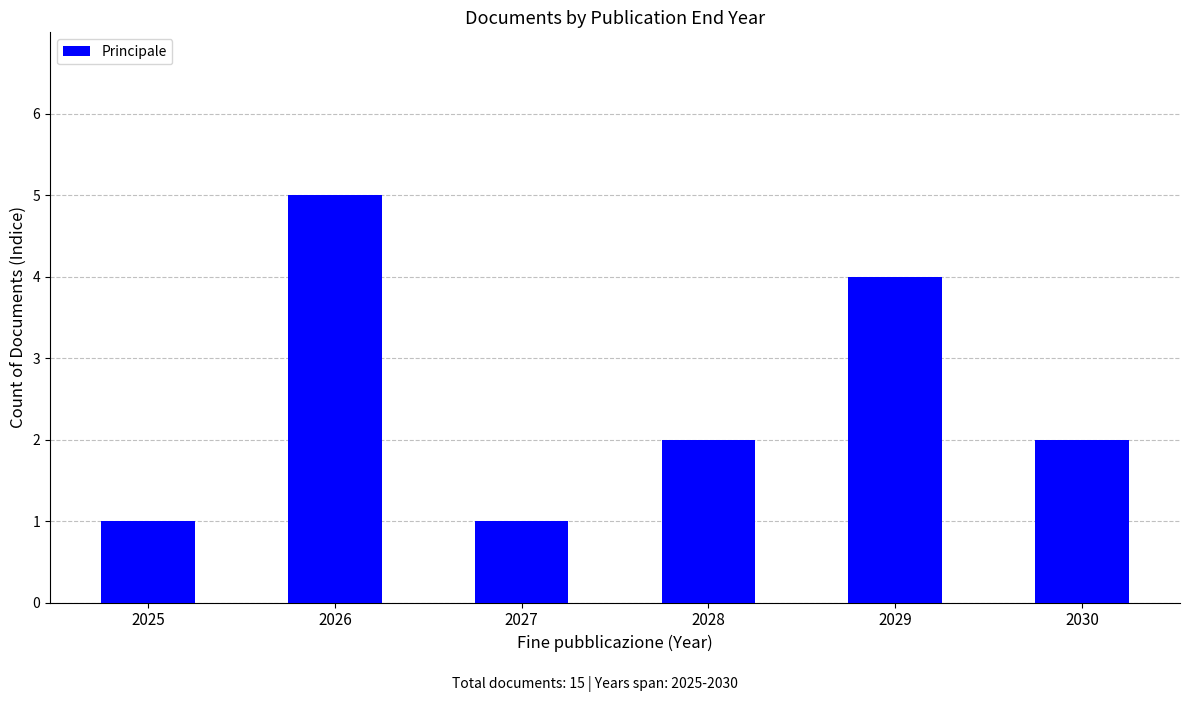

Is it true that the value at 2025 is 1?

True